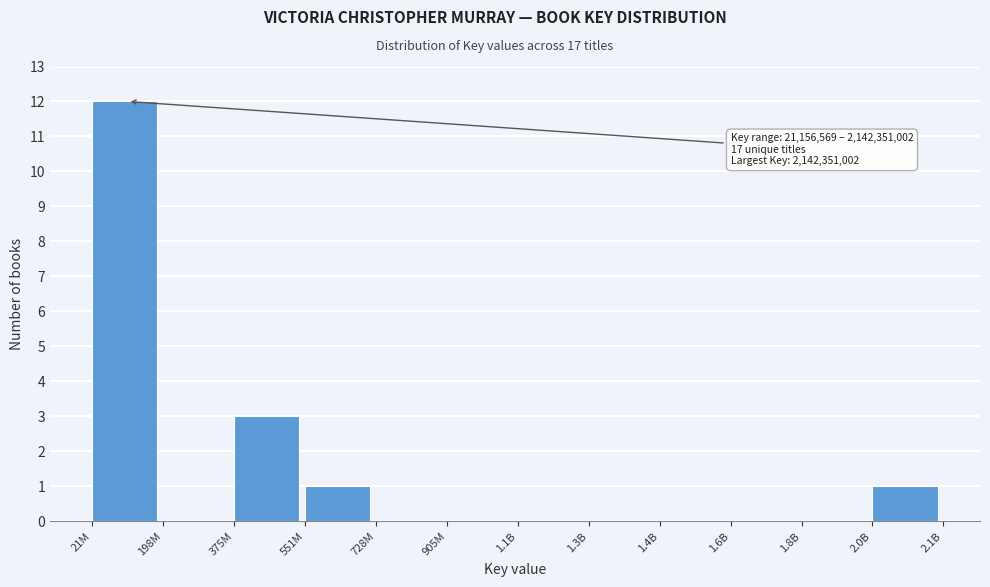

Reading left to right, list all the values displayed in this chart.

21M=12	198M=0	375M=3	551M=1	728M=0	905M=0	1.1B=0	1.3B=0	1.4B=0	1.6B=0	1.8B=0	2.0B=1